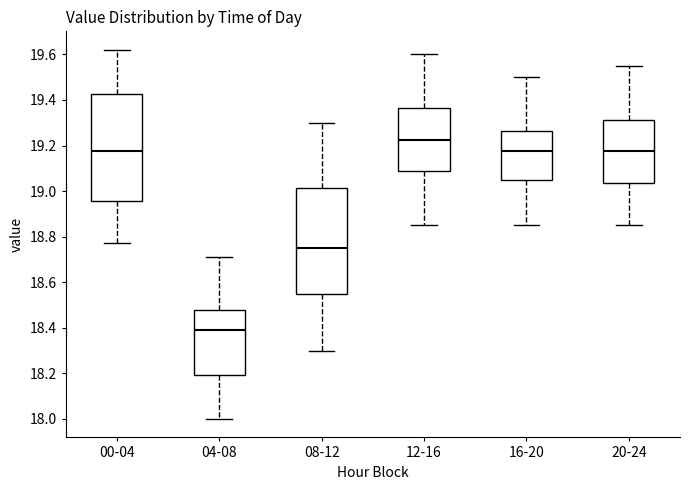

Which box has the lowest median line?

04-08